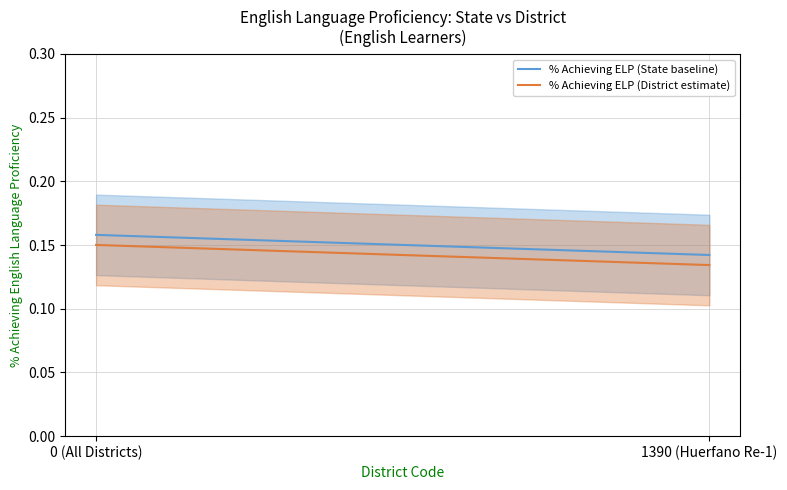

What is the label of the 2nd point from the left?

1390 (Huerfano Re-1)